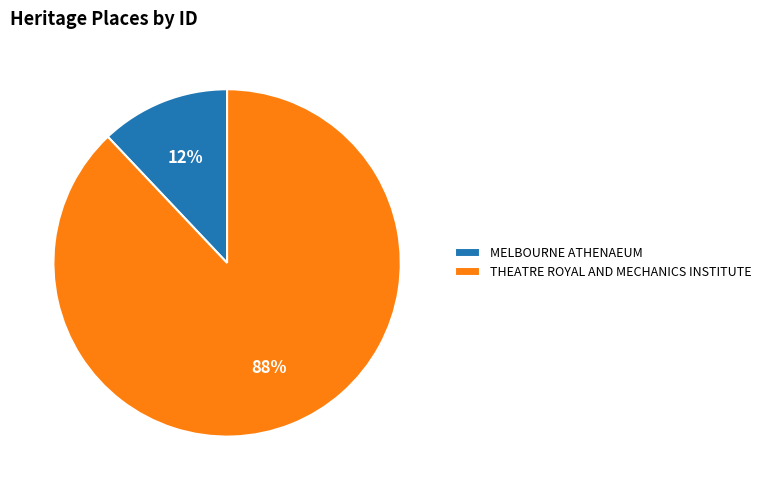

What is the ratio of the value at THEATRE ROYAL AND MECHANICS INSTITUTE to the value at MELBOURNE ATHENAEUM?

7.3